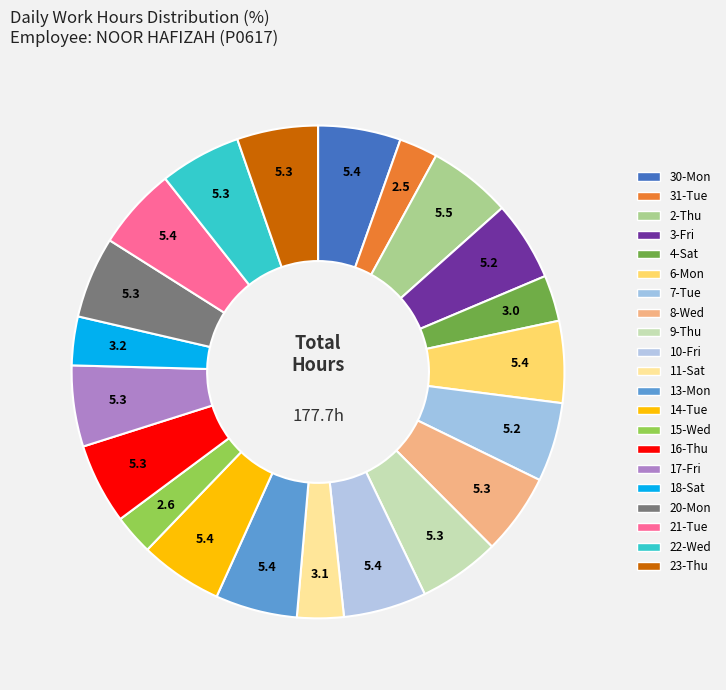

To the nearest percent, what percentage of the pie is 11-Sat?

3%